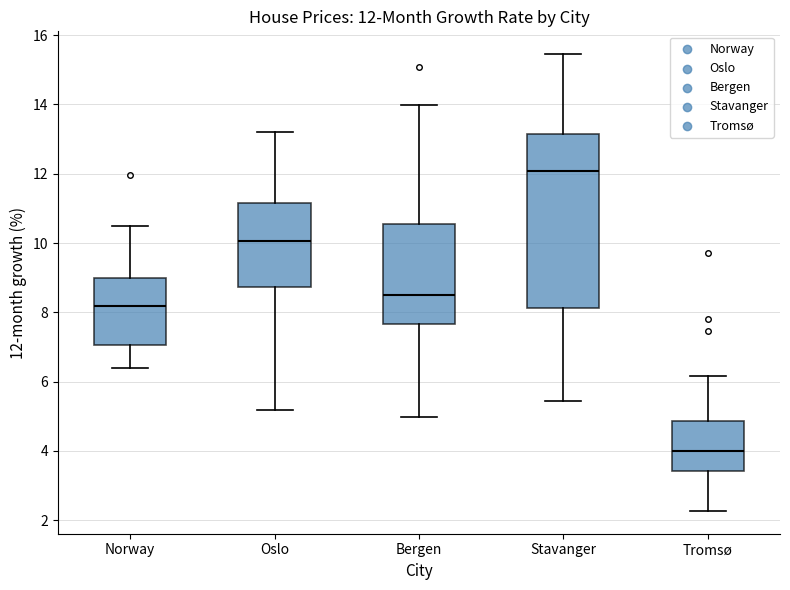

Which box's median line is the lowest?

Tromsø